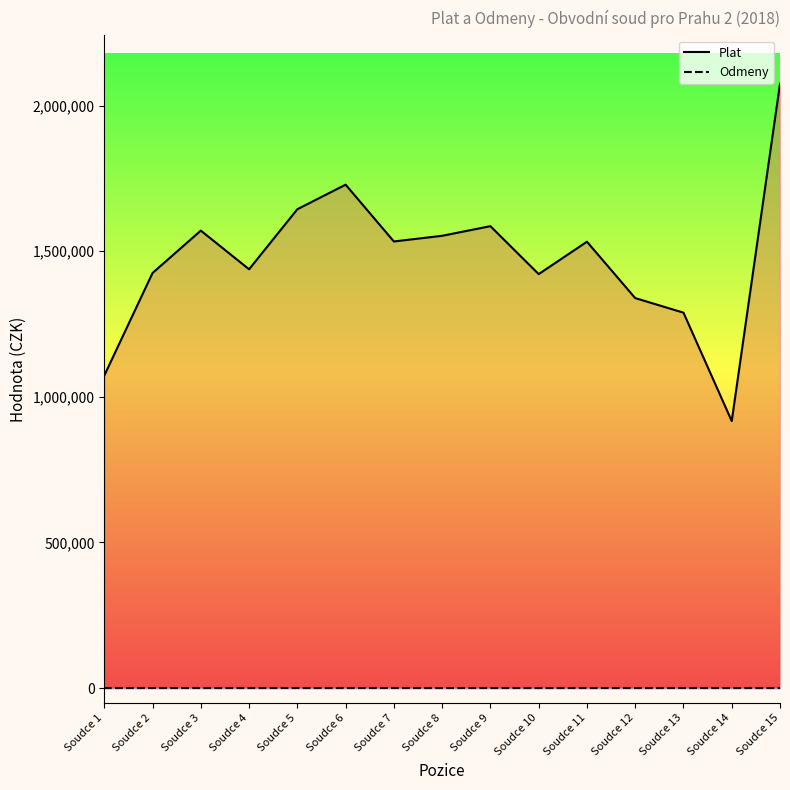

Which series has the largest total across all categories?

Plat